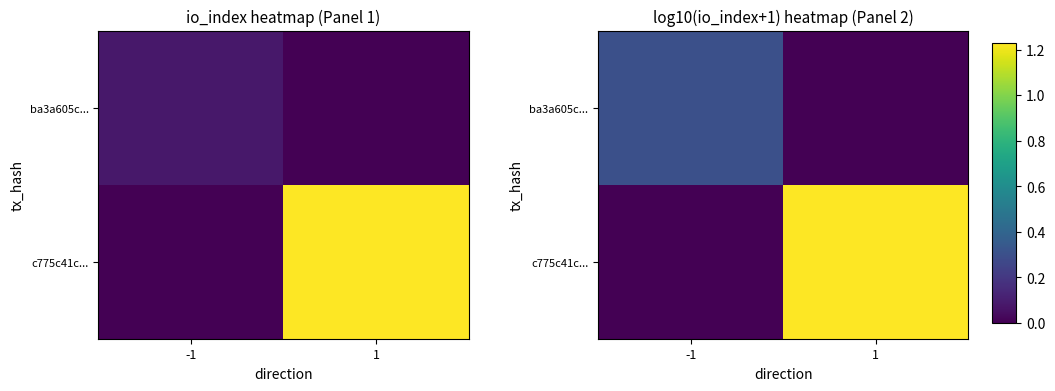

Which series changed the most between -1 and 1?

c775c41c...